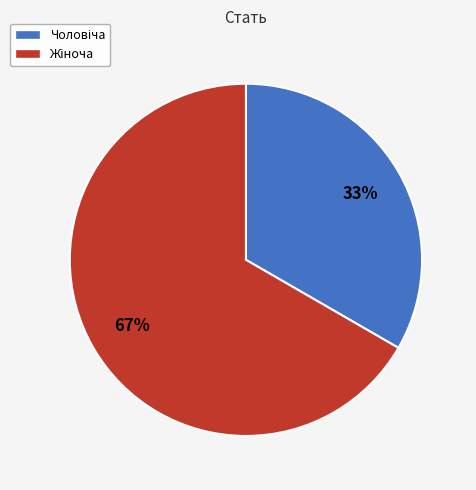

To the nearest percent, what is the average slice percentage?

50%